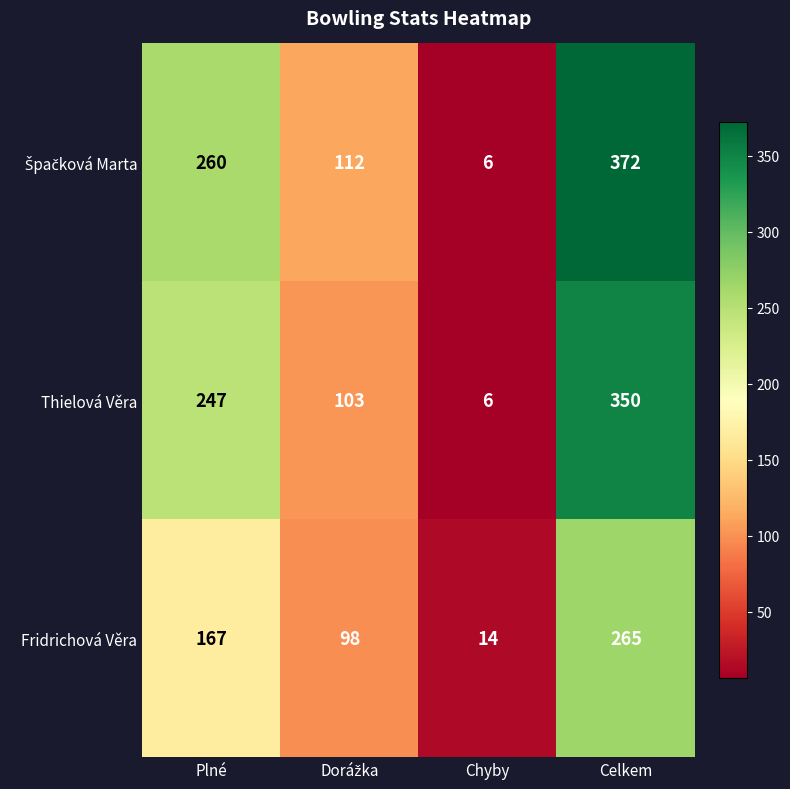

Count the Fridrichová Věra values in the range 98 to 265.

3